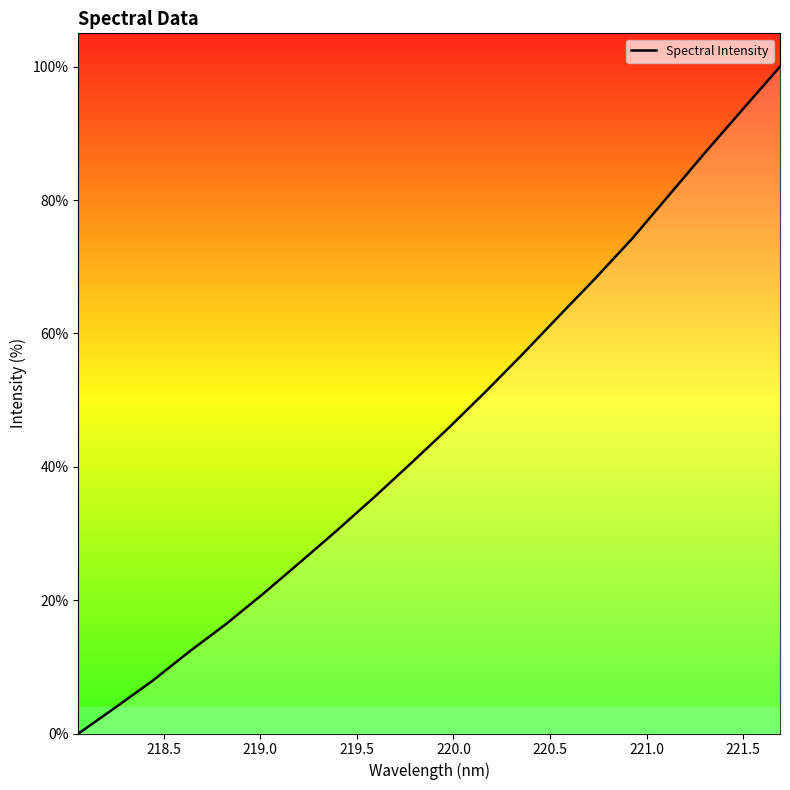

What is the greatest value displayed?

100.0